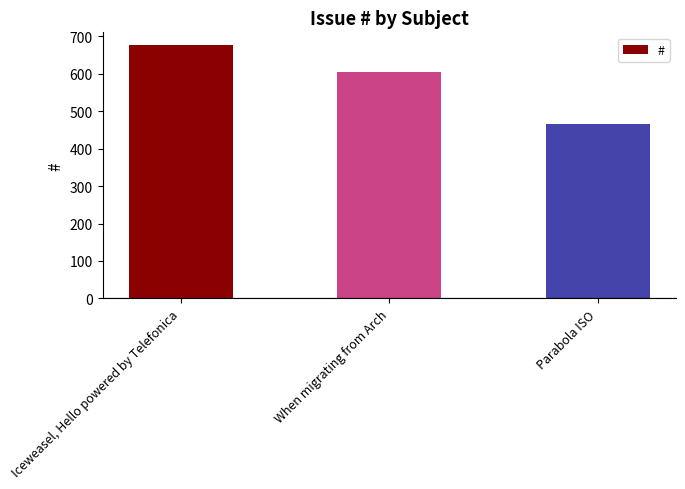

At which label does the data first exceed 606?

Iceweasel, Hello powered by Telefonica